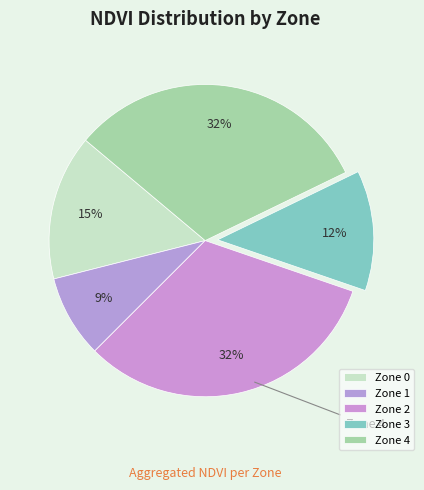

What is the smallest slice in the pie chart?

Zone 1